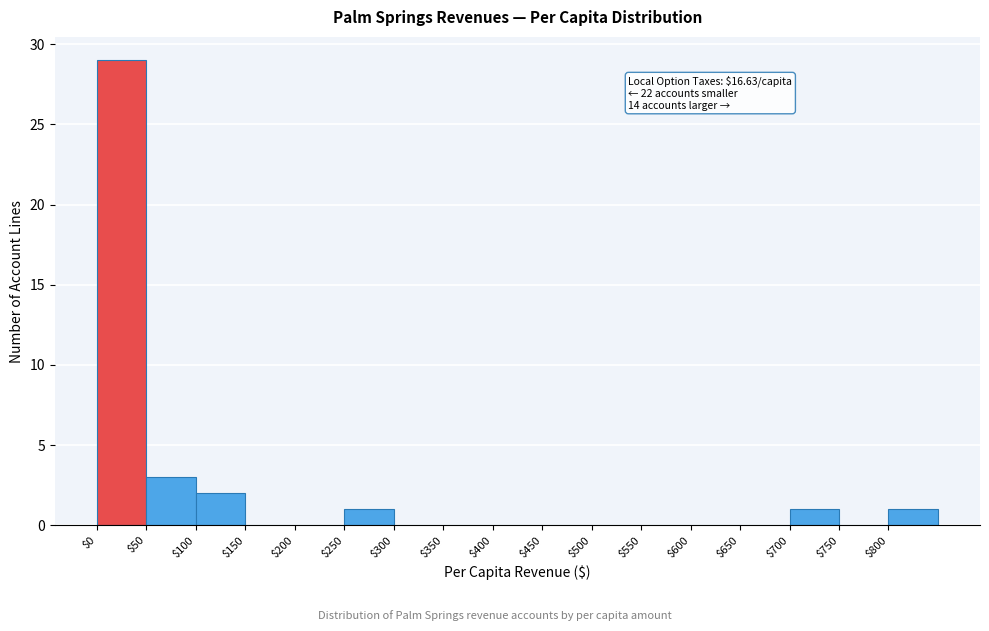

Which range on the x-axis has the tallest bar?

0 to 50